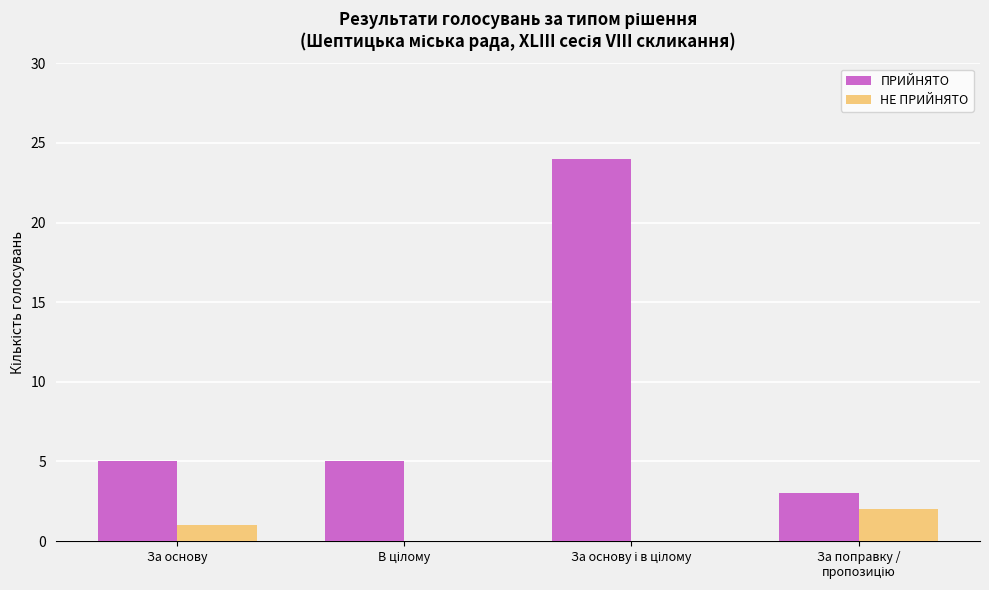

What is the maximum value shown in the chart?

24